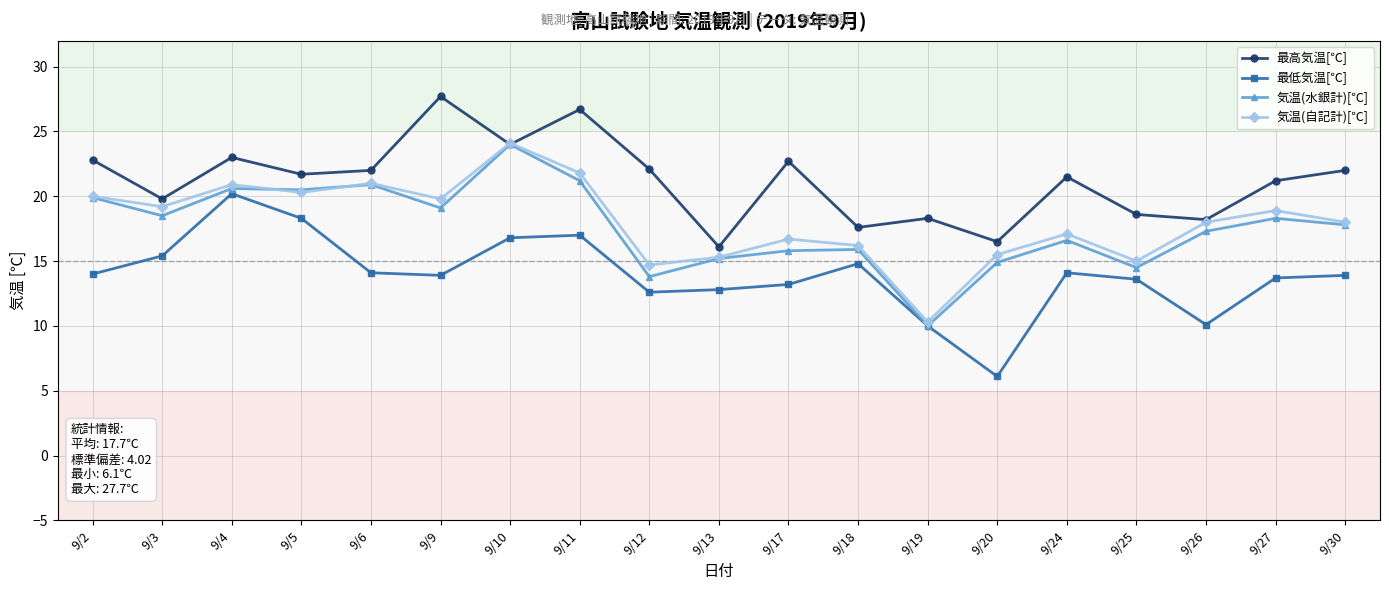

At which label is 最高気温[℃] closest to 21?

9/27